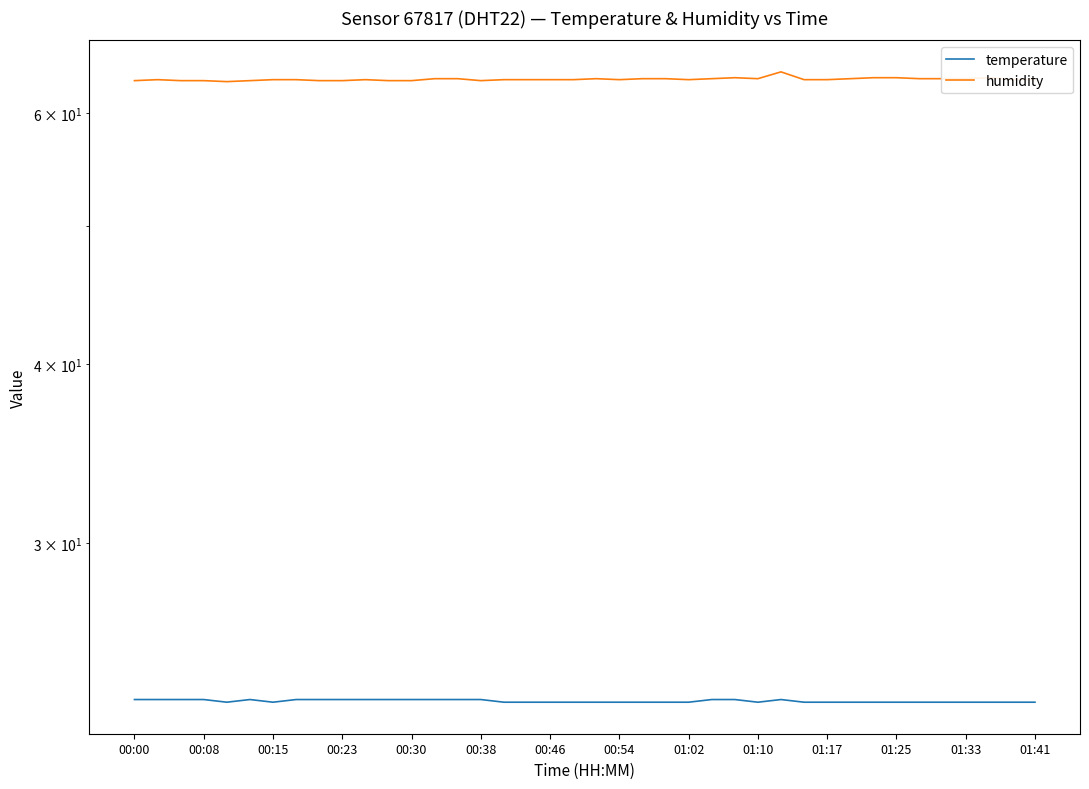

Is this an area chart (filled region under the line)?

No